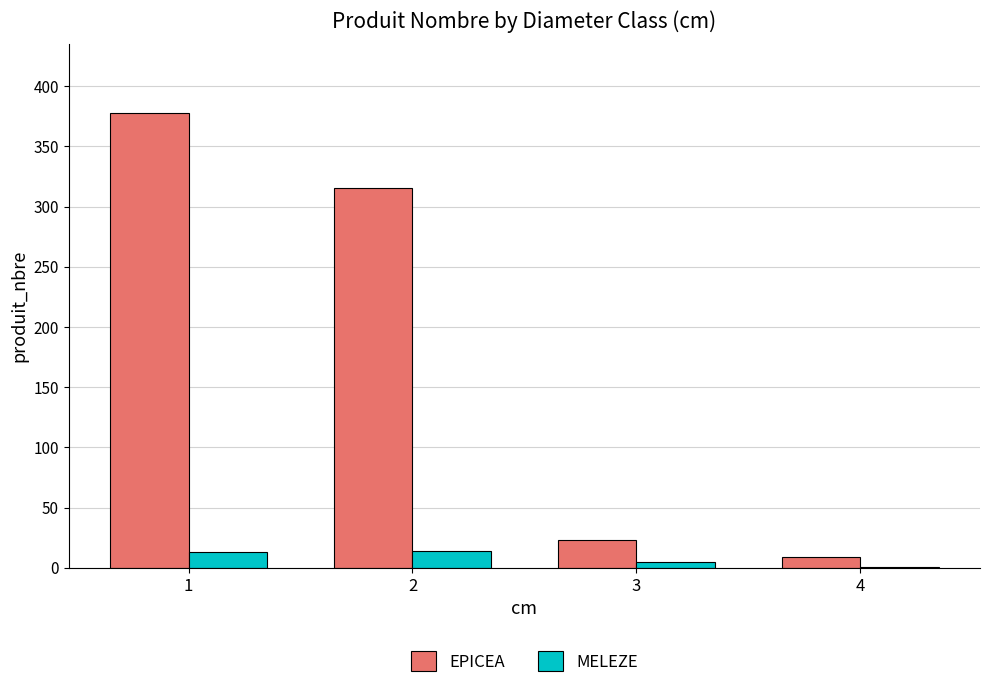

Which series has the largest total across all categories?

EPICEA